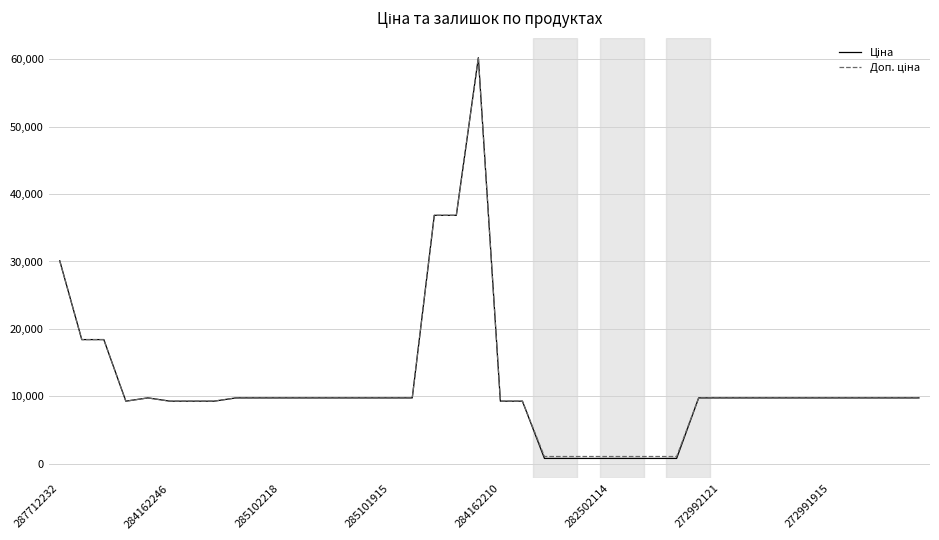

What is the greatest value displayed?

60205.6